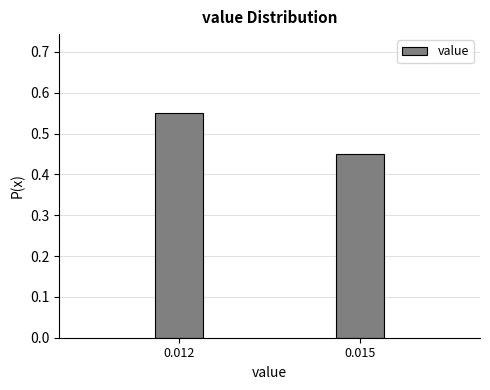

Which has a higher value, 0.015 or 0.012?

0.012